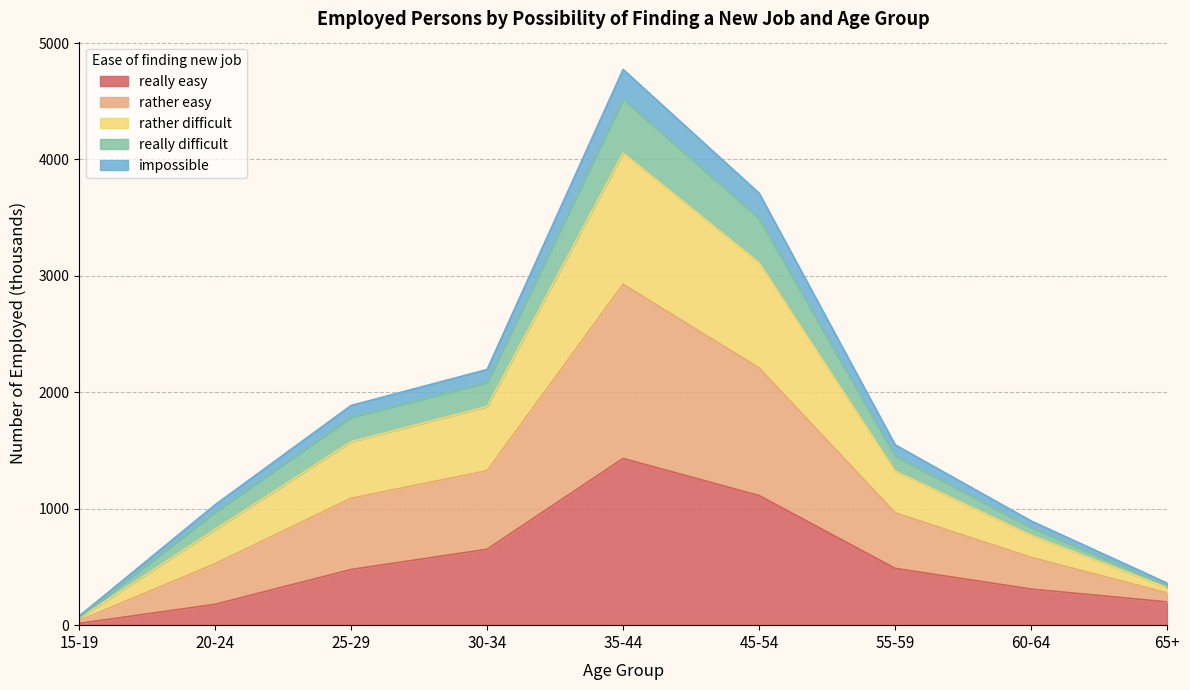

What is the total value across all series at 60-64?

895